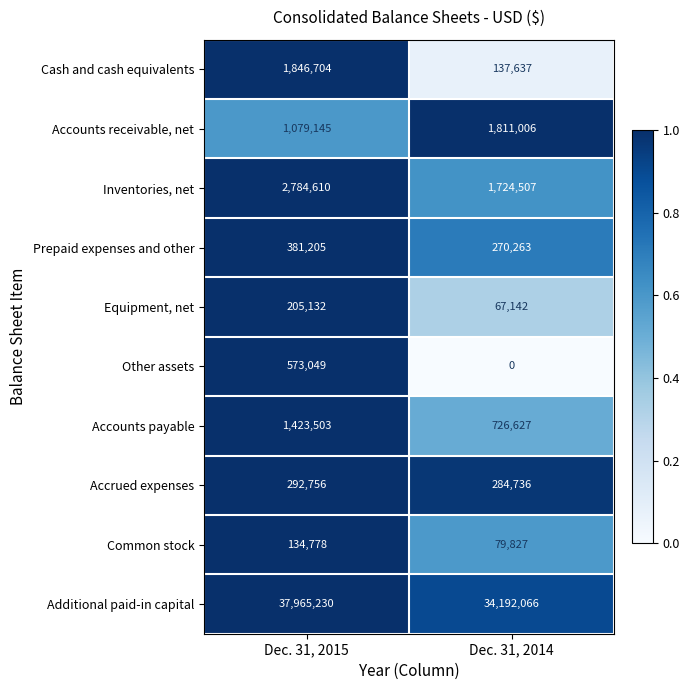

How many series are shown in this chart?

10